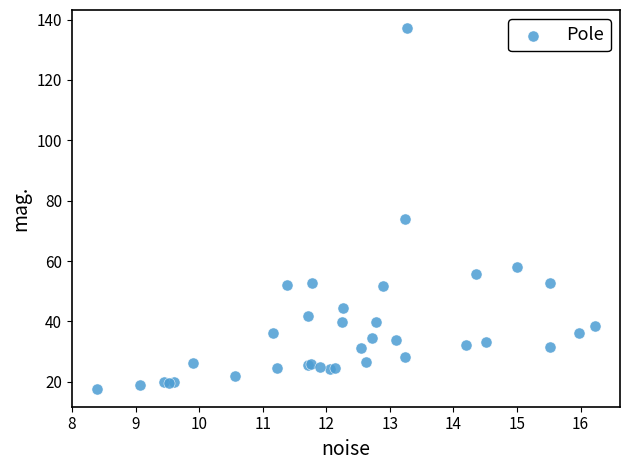

What Y value in the scatter plot is closest to 77?

73.9